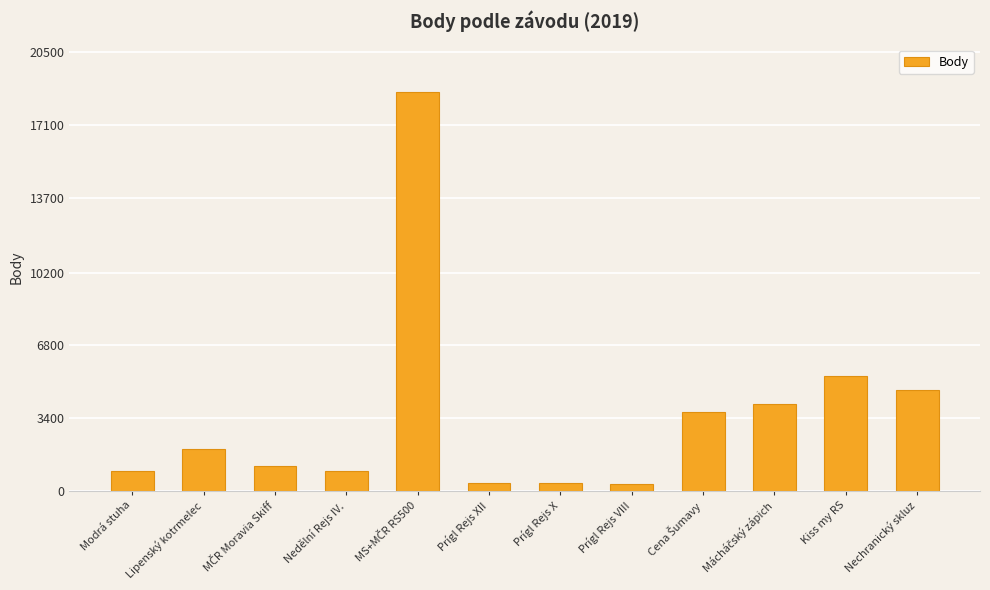

At which label is the value closest to 9481?

Kiss my RS